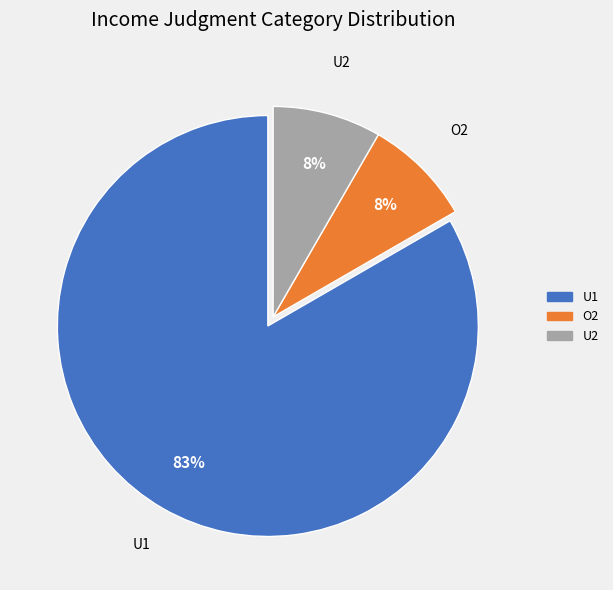

Combined, do O2 and U2 account for over 50%?

No